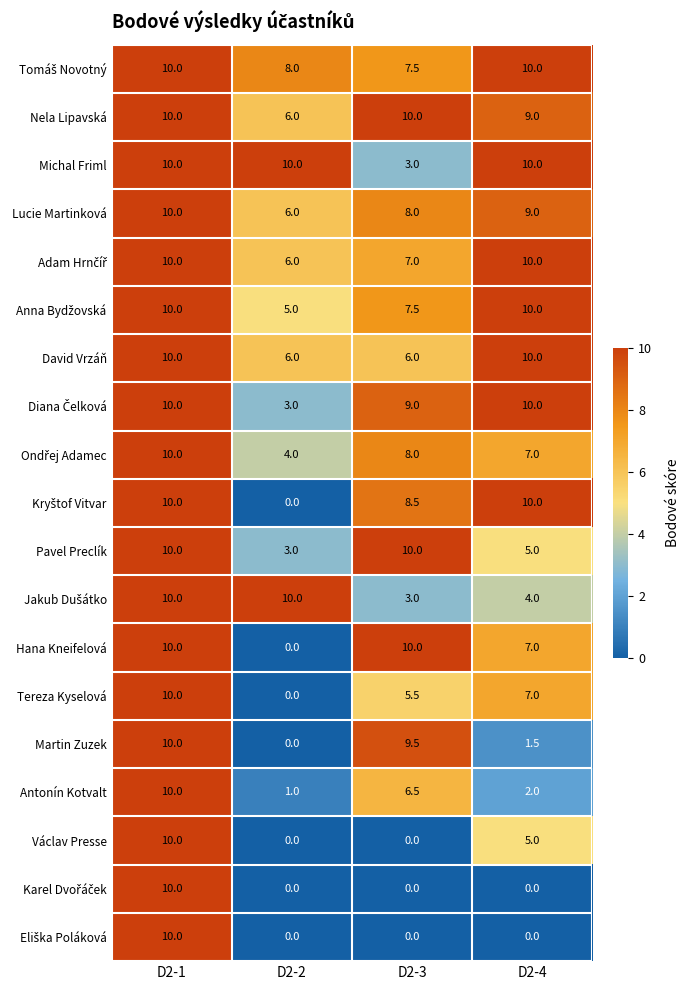

What is the minimum value for Nela Lipavská?

6.0